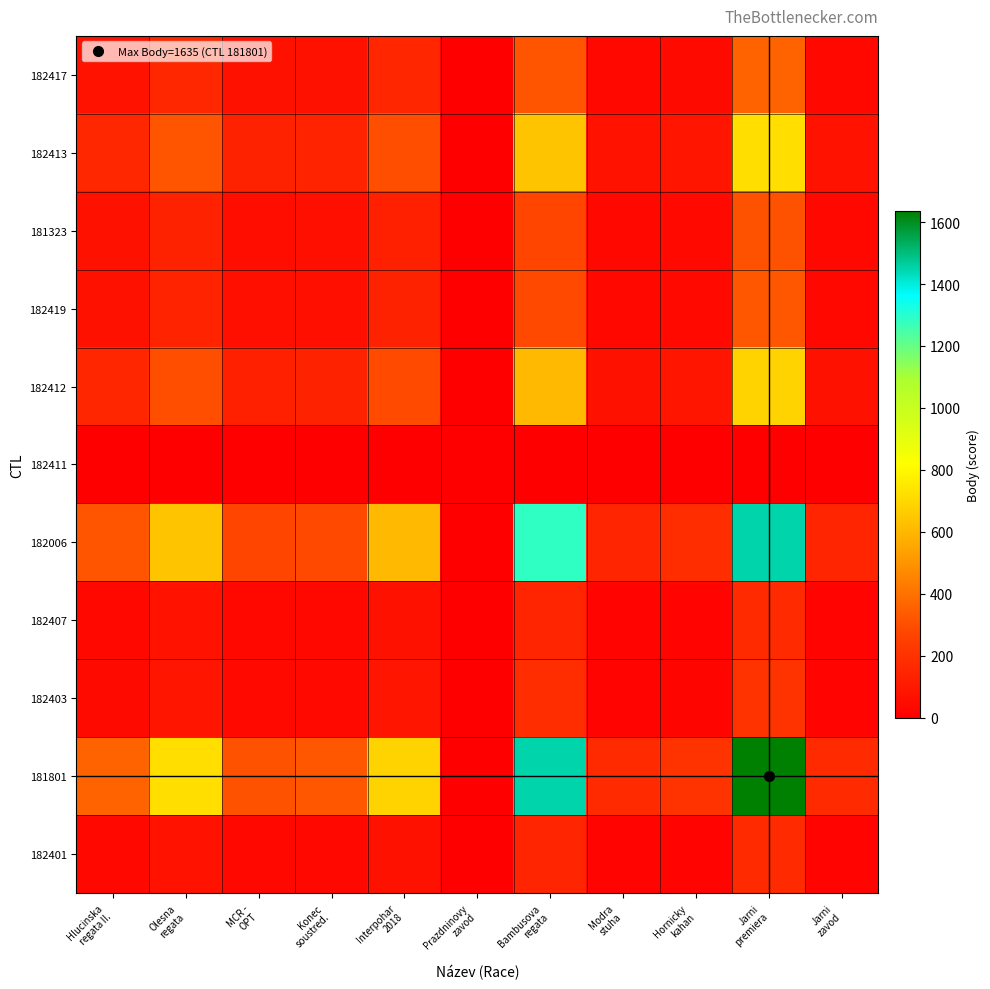

Between Modra
stuha and MCR -
OPT, which is larger?

MCR -
OPT